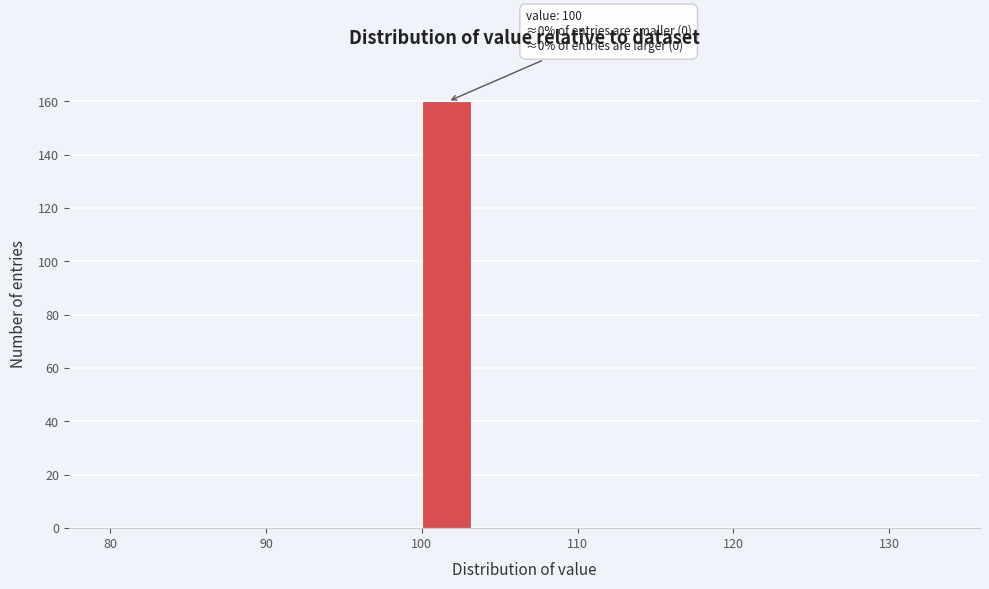

Read against the x-axis, roughly where is the centre of the tallest bar?

102